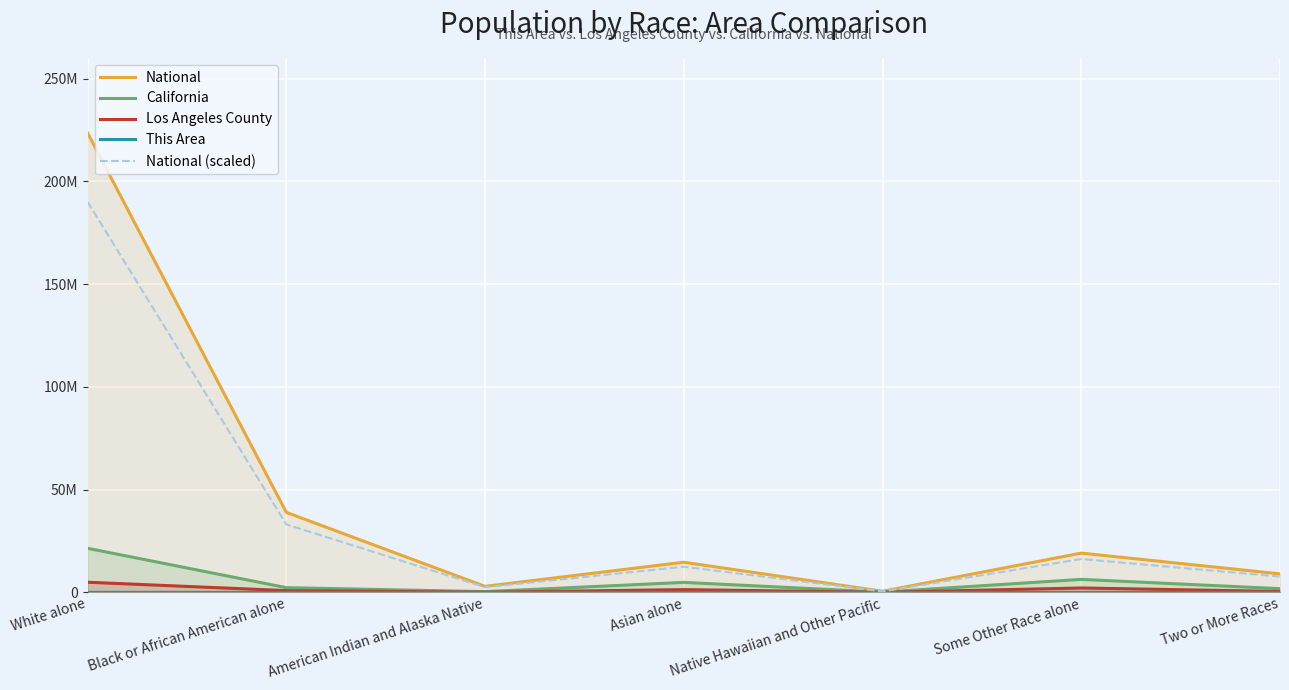

The National series shows 2932248.0 at American Indian and Alaska Native. True or false?

True